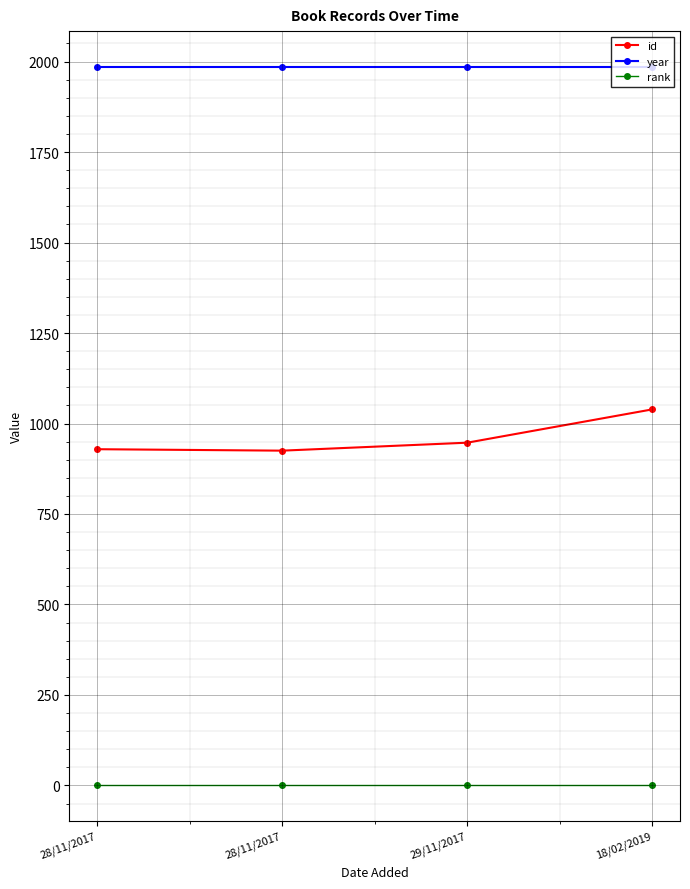

How many series are shown in this chart?

3